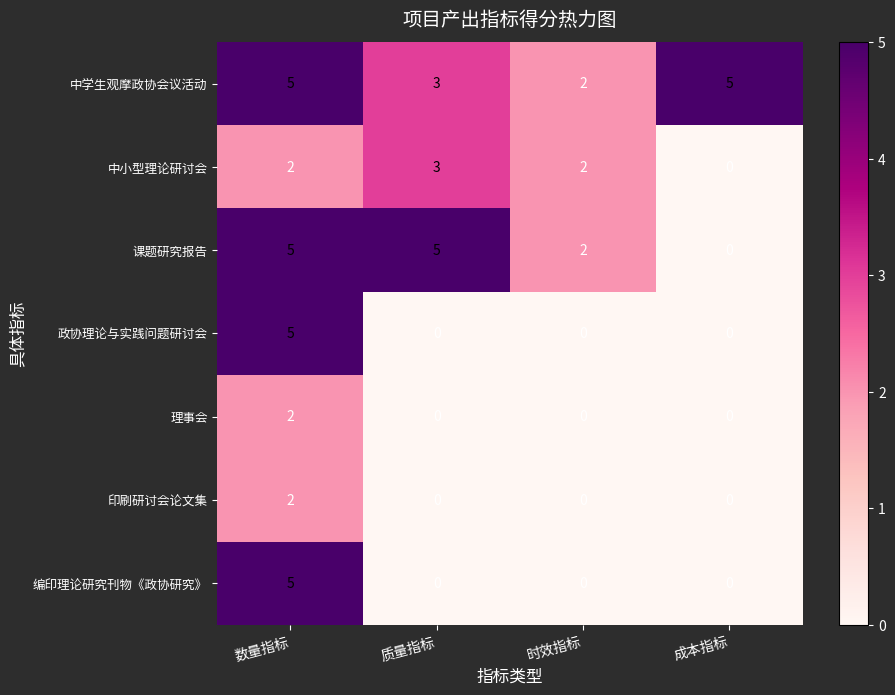

What is the difference between the maximum and second lowest values in the 编印理论研究刊物《政协研究》 series?

5